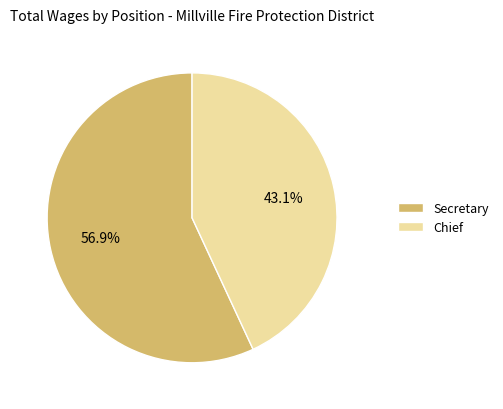

To the nearest percent, what percentage of the pie is Chief?

43%